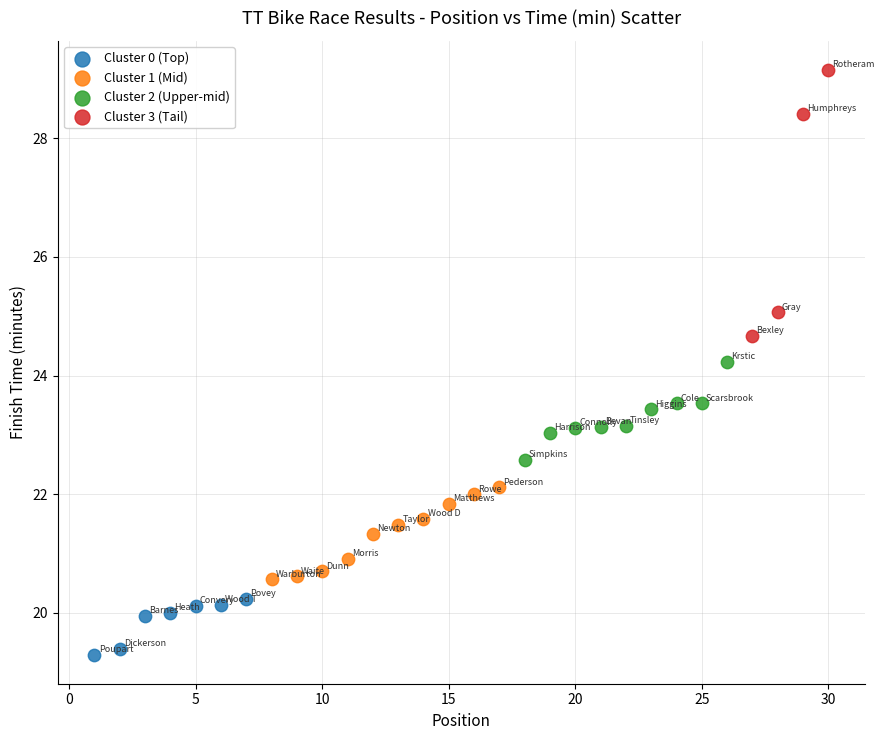

Which series contains the lowest Y value?

Cluster 0 (Top)